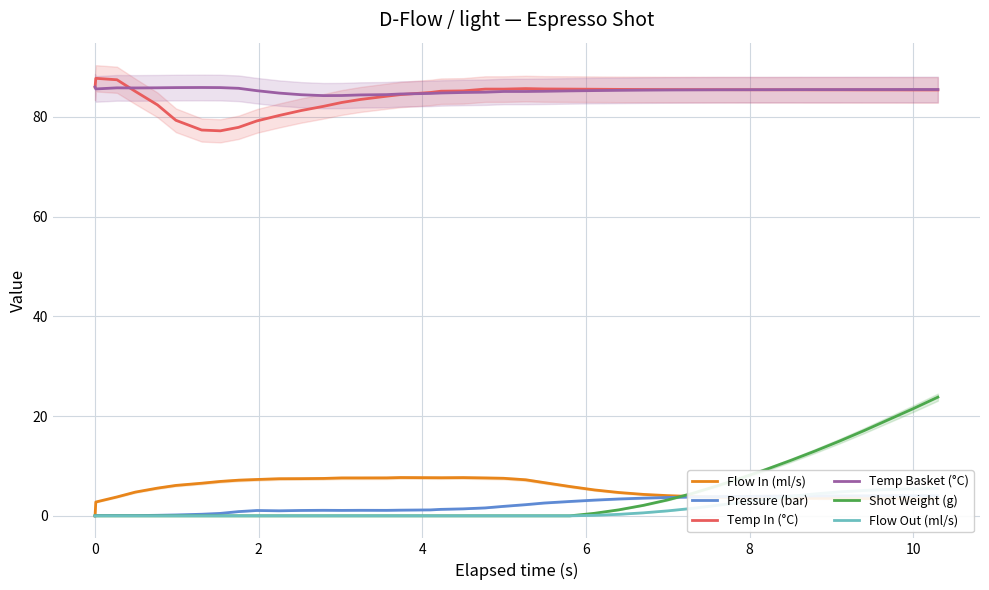

True or false: Flow In (ml/s) and Temp Basket (°C) intersect in this chart.

False